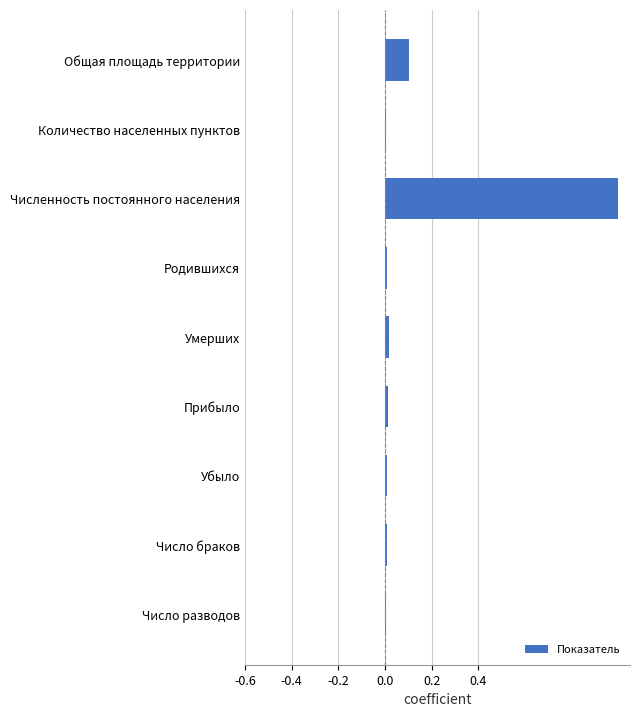

Which has a higher value, Численность постоянного населения or Родившихся?

Численность постоянного населения